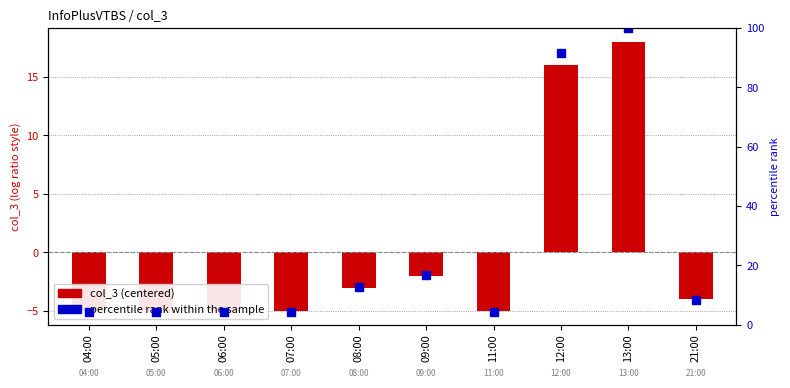

Which series changed the most between 04:00 and 08:00?

percentile rank